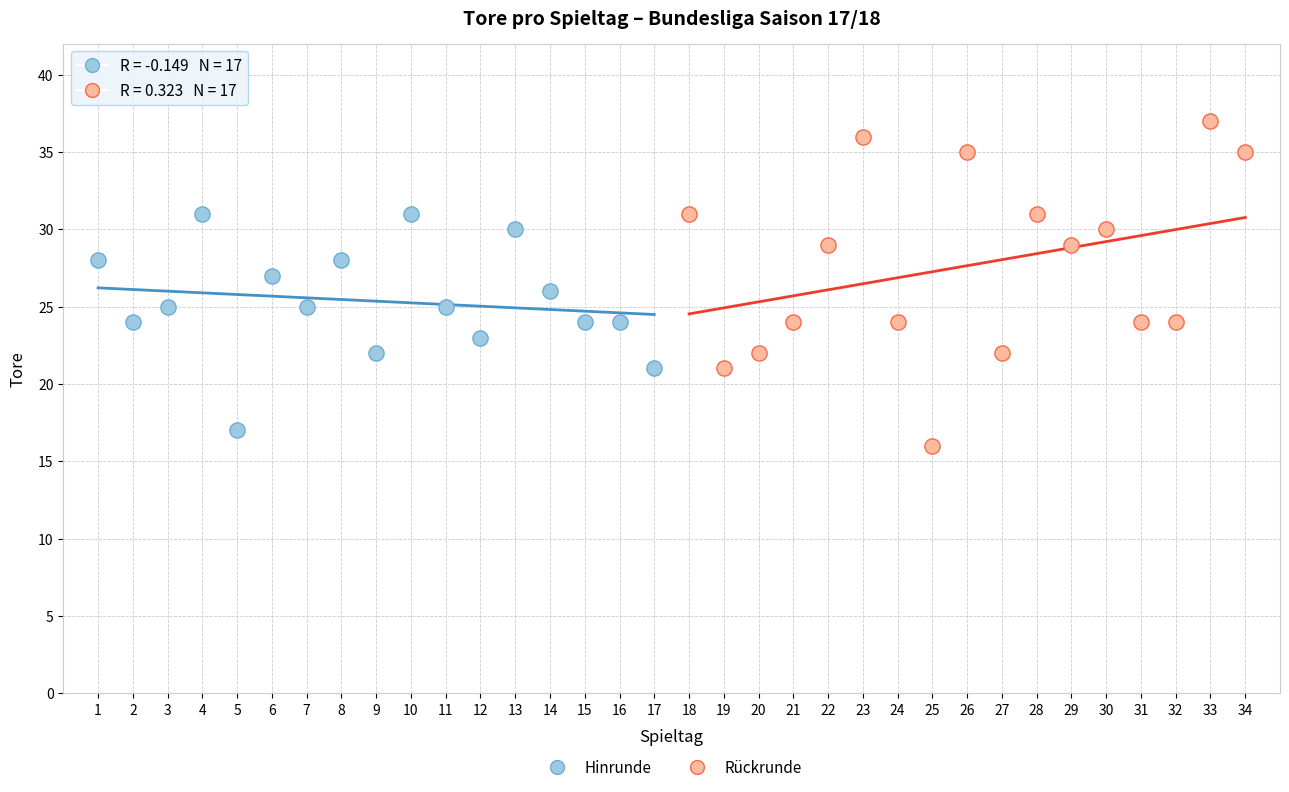

Which series contains the highest Y value?

Rückrunde